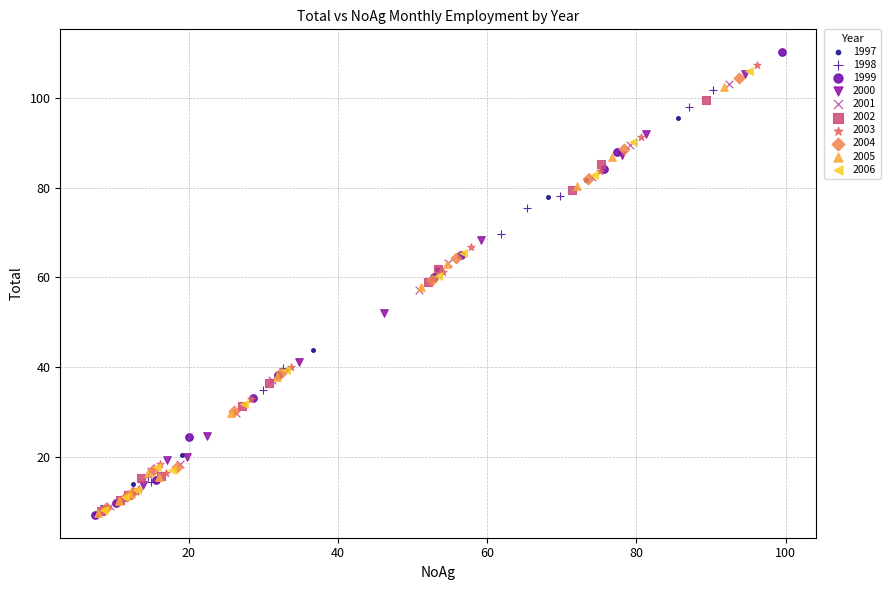

Which series has the widest spread of Y values?

1999